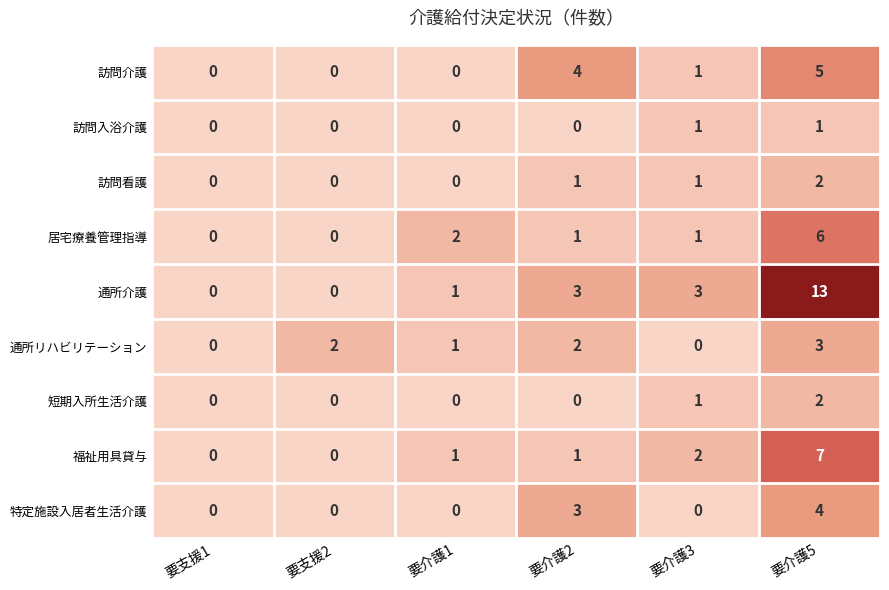

Between 要支援2 and 要介護5, which series saw the biggest shift?

通所介護